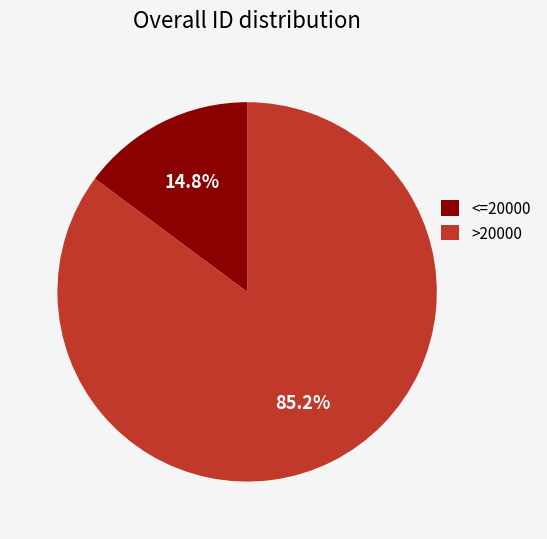

Between >20000 and <=20000, which is larger?

>20000